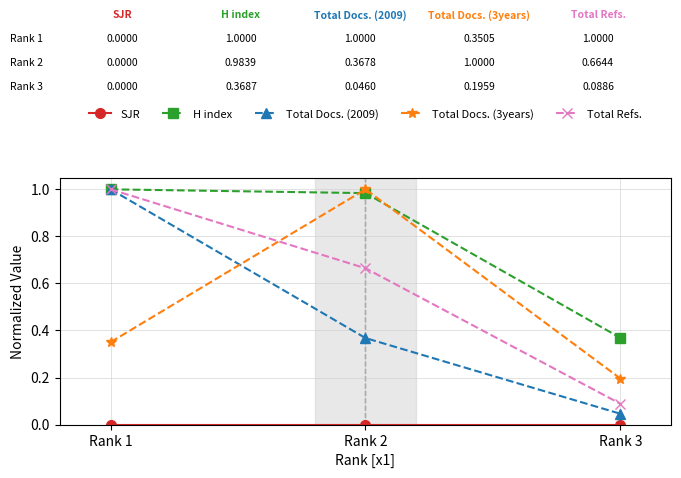

Which series has the widest spread of values?

Total Docs. (2009)